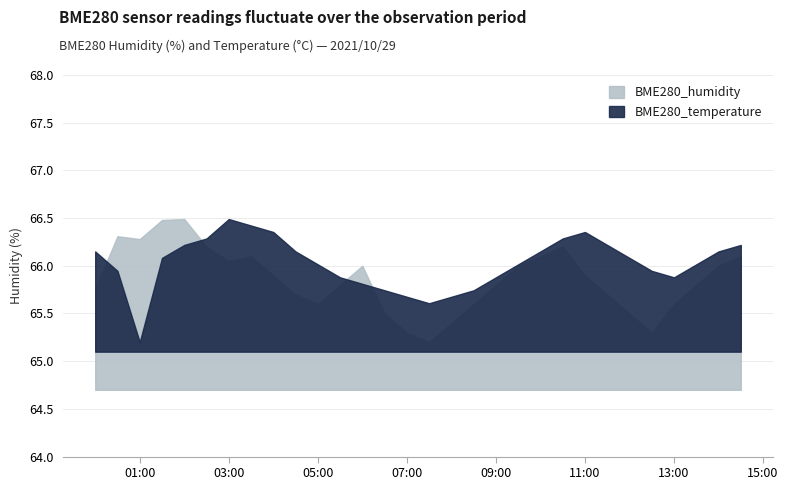

In BME280_humidity, how many points are higher than both neighbors (excluding endpoints)?

5